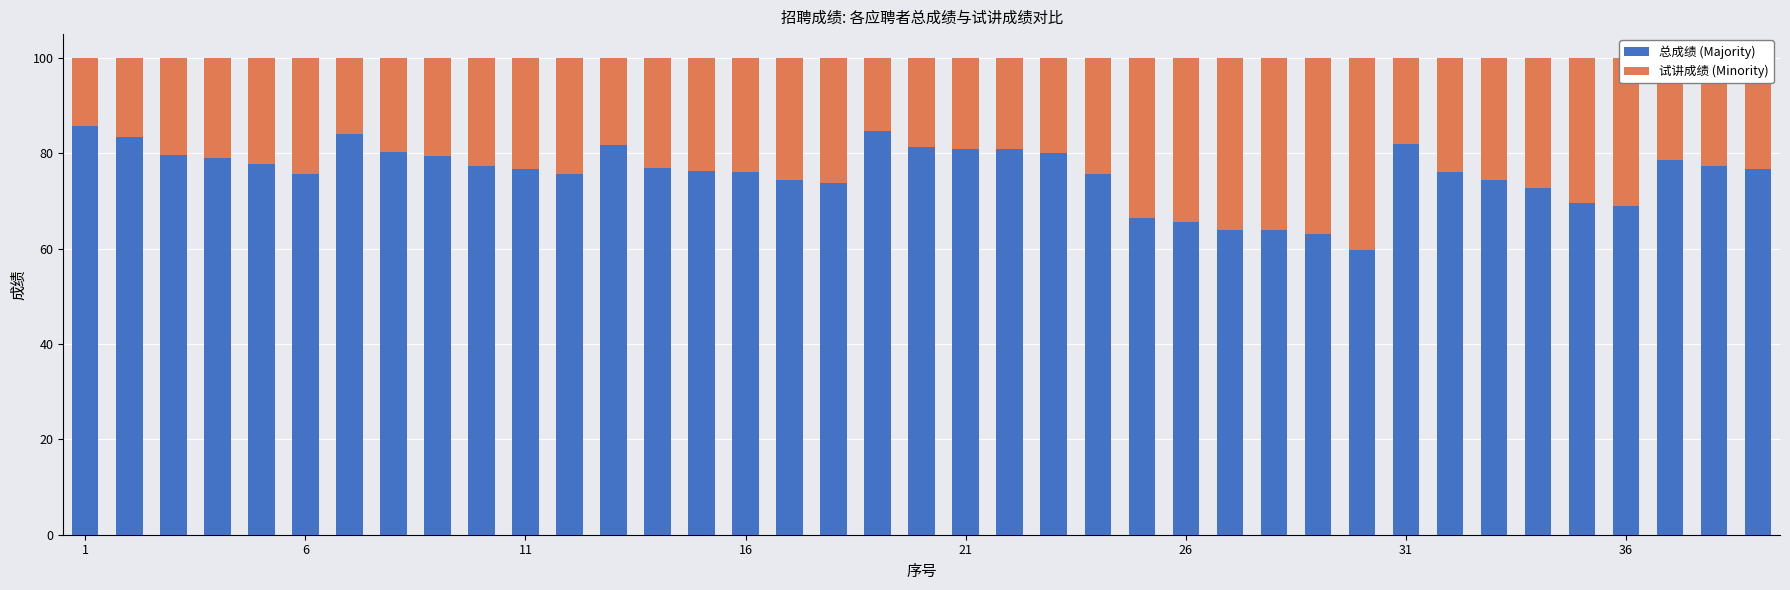

What is the difference between the maximum and second lowest values in the 总成绩 (Majority) series?

22.7